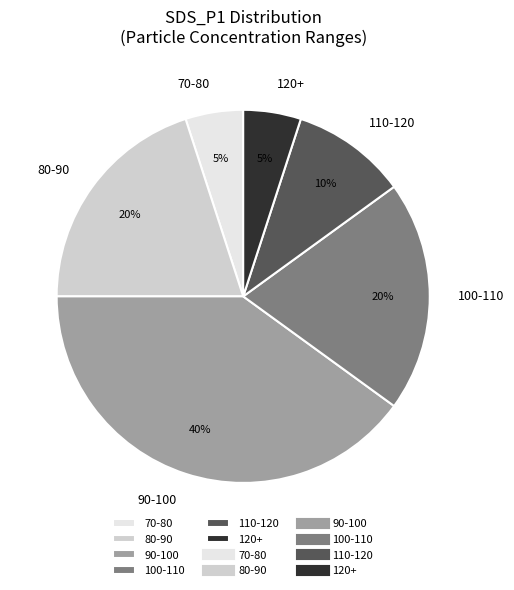

Is there any slice that represents more than half of the pie?

No